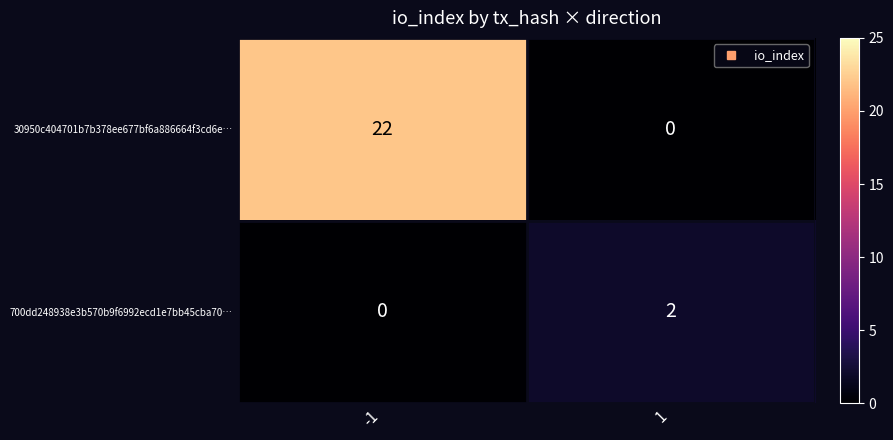

Which series has the largest total across all categories?

30950c404701b7b378ee677bf6a886664f3cd6e…